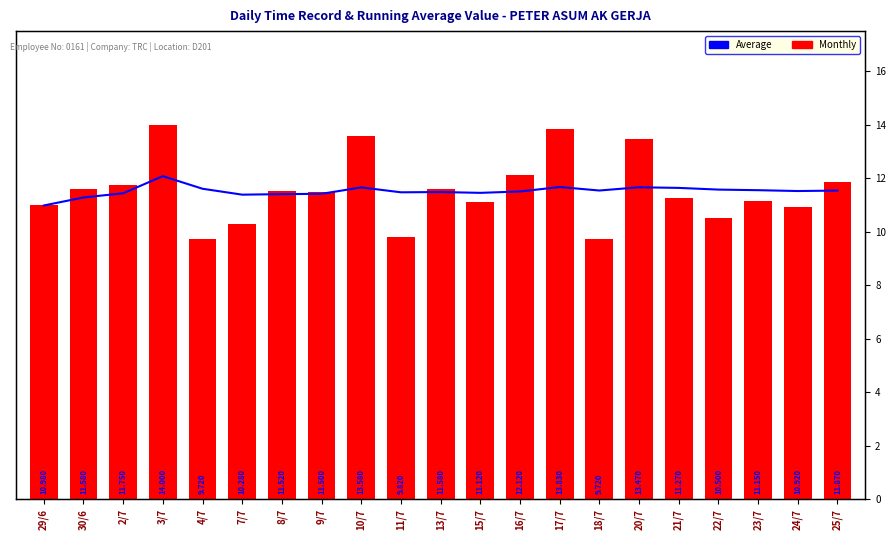

Rank the series by their maximum value, from lowest to highest.

Average ($), Monthly ($)